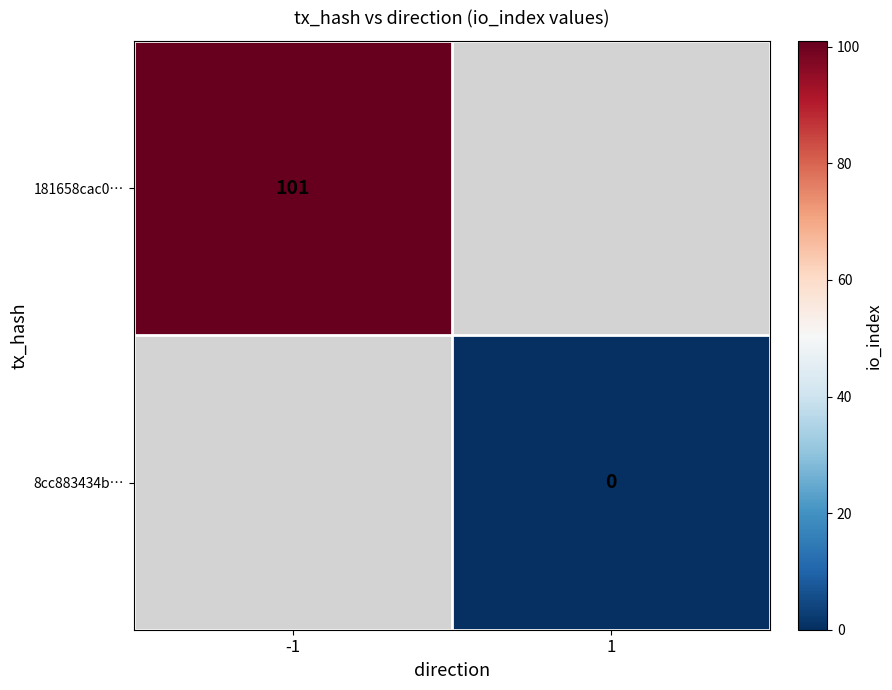

The value of 181658cac0… at -1 is 101. True or false?

True